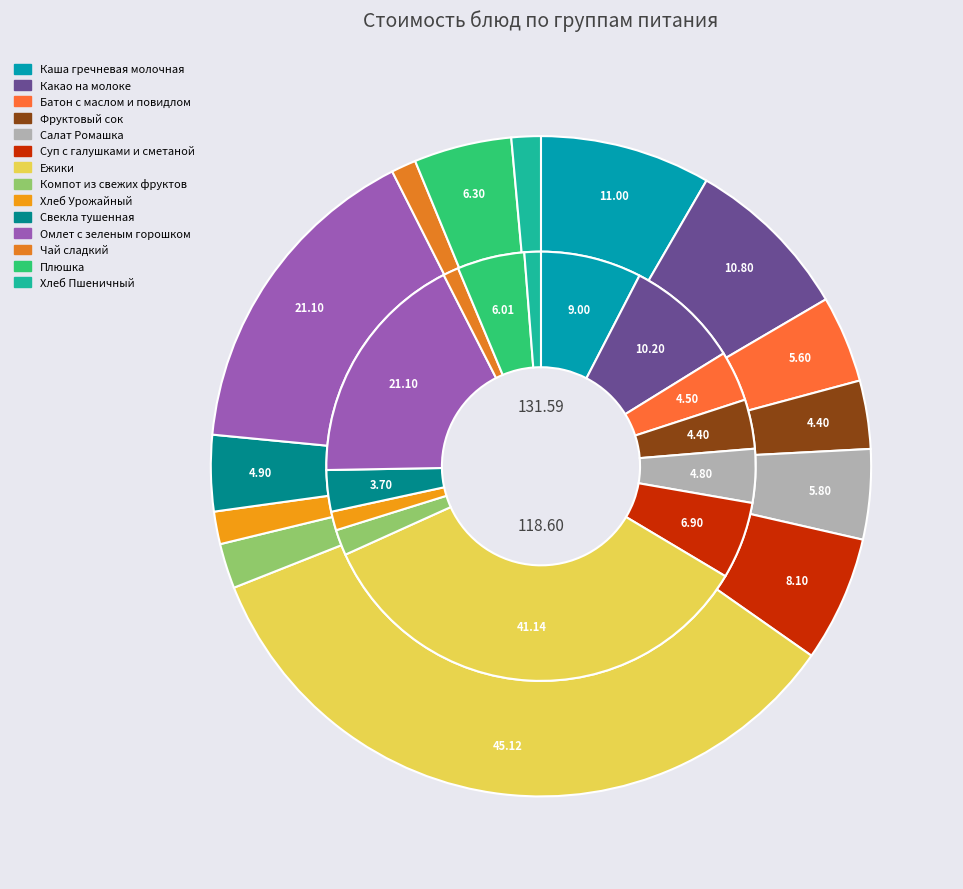

Is there any slice that represents more than half of the pie?

No